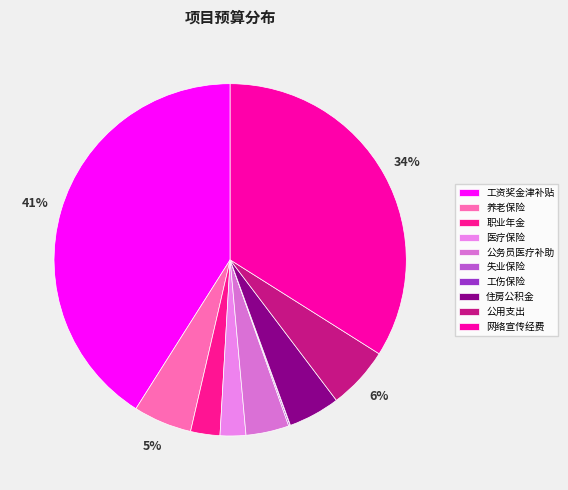

What percentage do 工资奖金津补贴 and 网络宣传经费 together represent?

75.0%